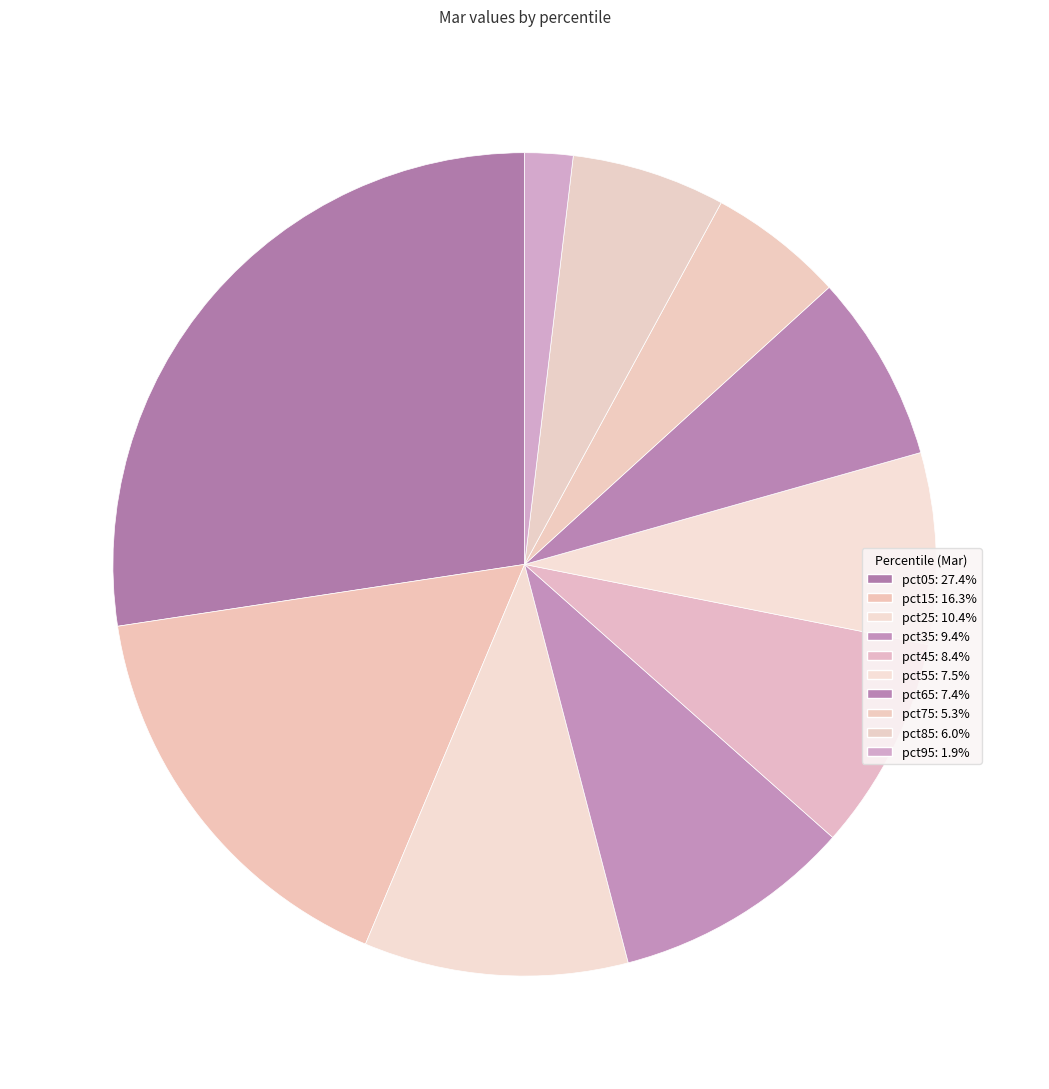

Rank the categories by value from lowest to highest.

pct95, pct75, pct85, pct65, pct55, pct45, pct35, pct25, pct15, pct05